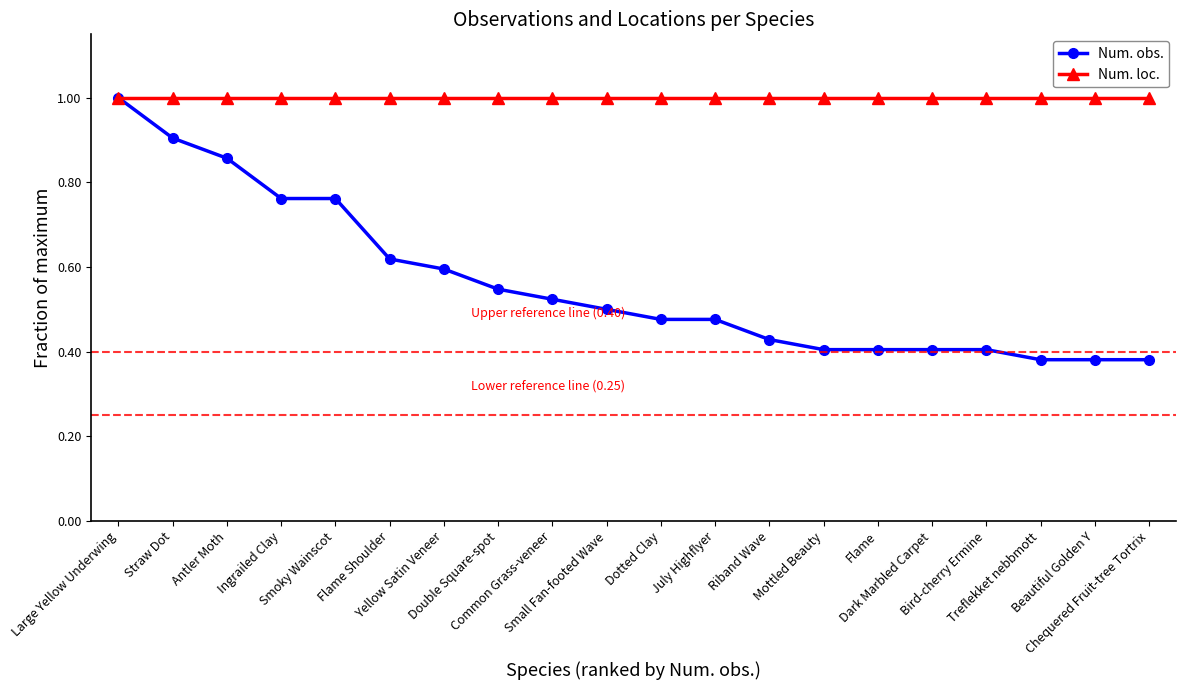

Which series has the largest range (max minus min)?

Num. obs.